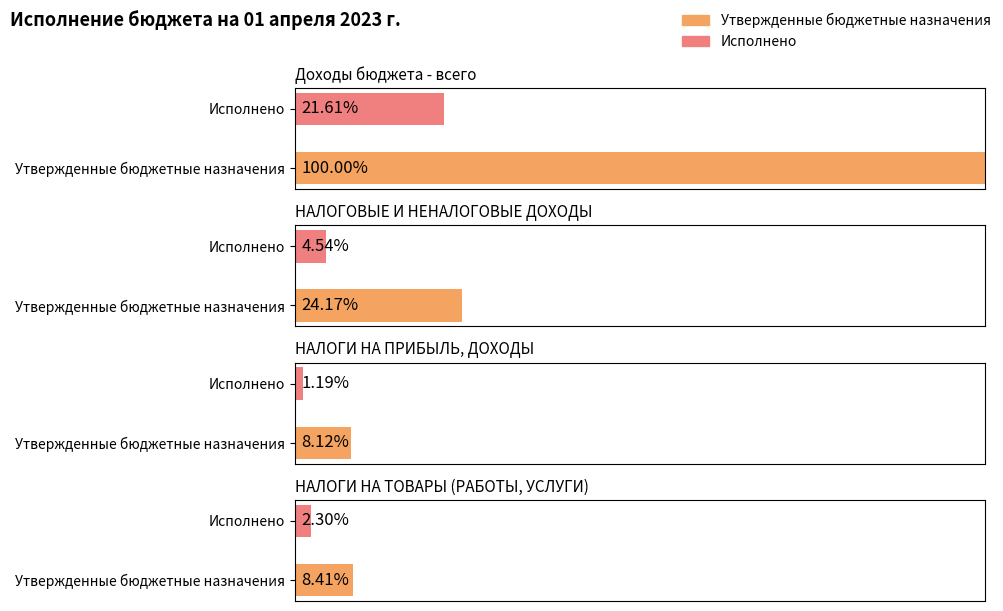

Which series has the largest total across all categories?

Утвержденные бюджетные назначения